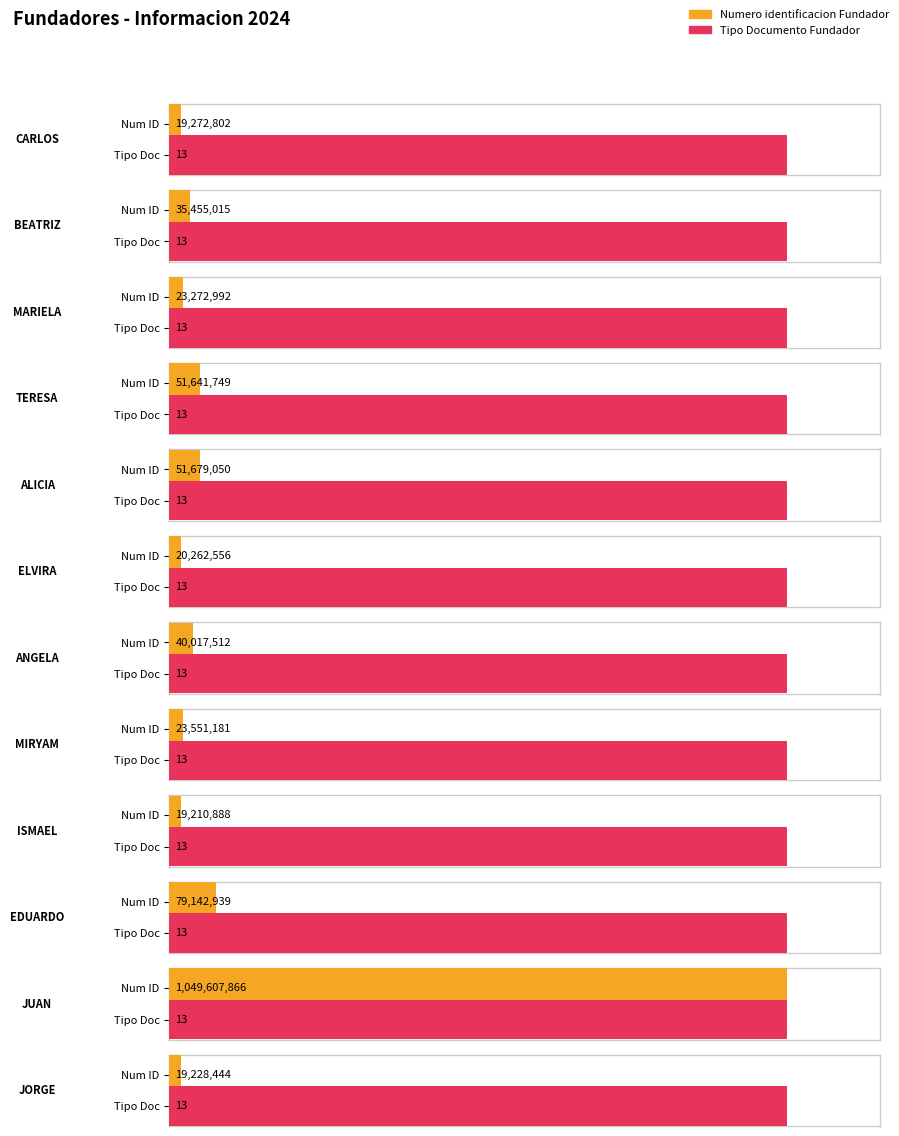

What is the average value of the Tipo Documento Fundador series?

13